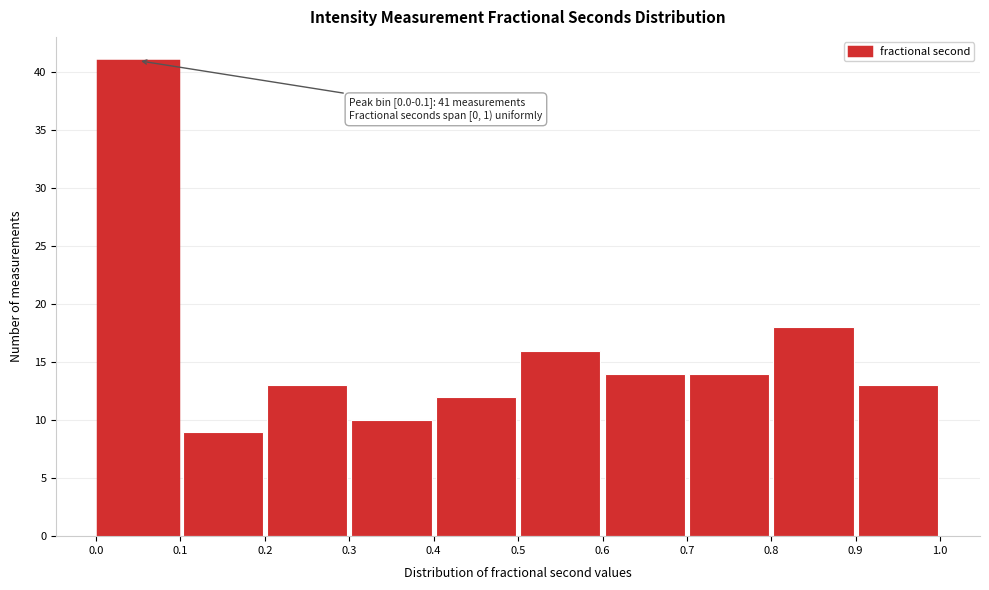

Over which range of the x-axis is the bar tallest?

0.0 to 0.1